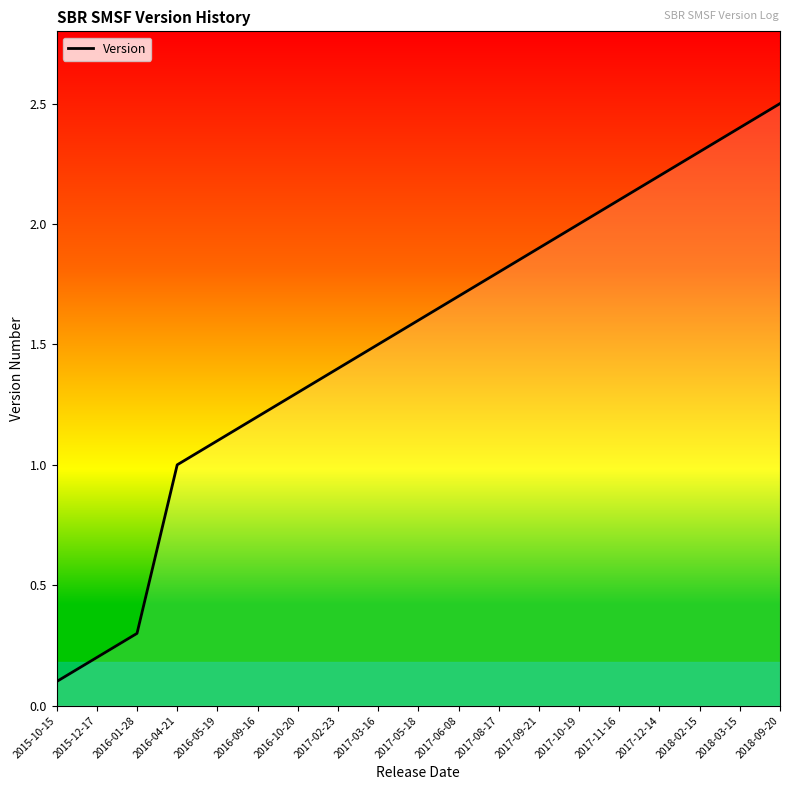

How many lines are shown in the chart?

1